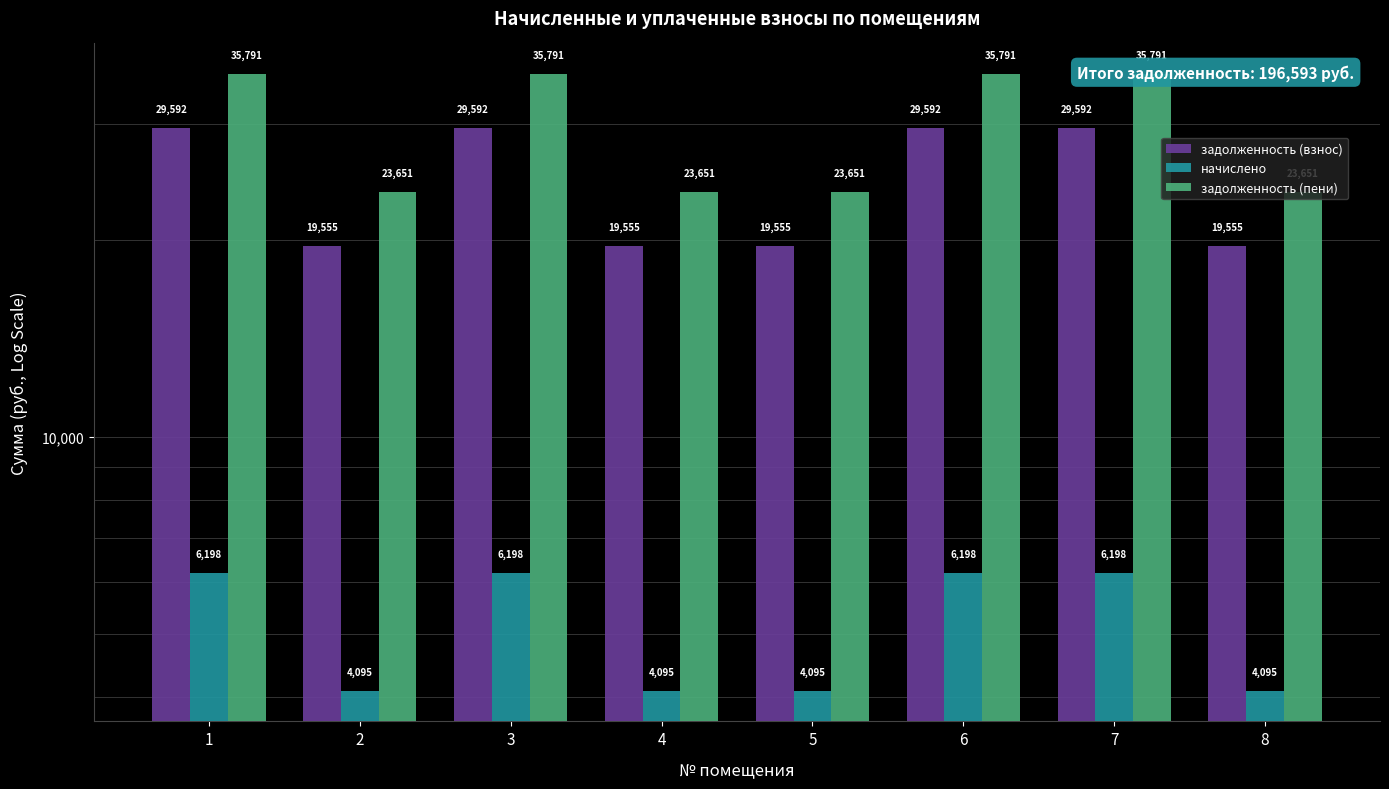

Where is начислено nearest to the value 5147?

2